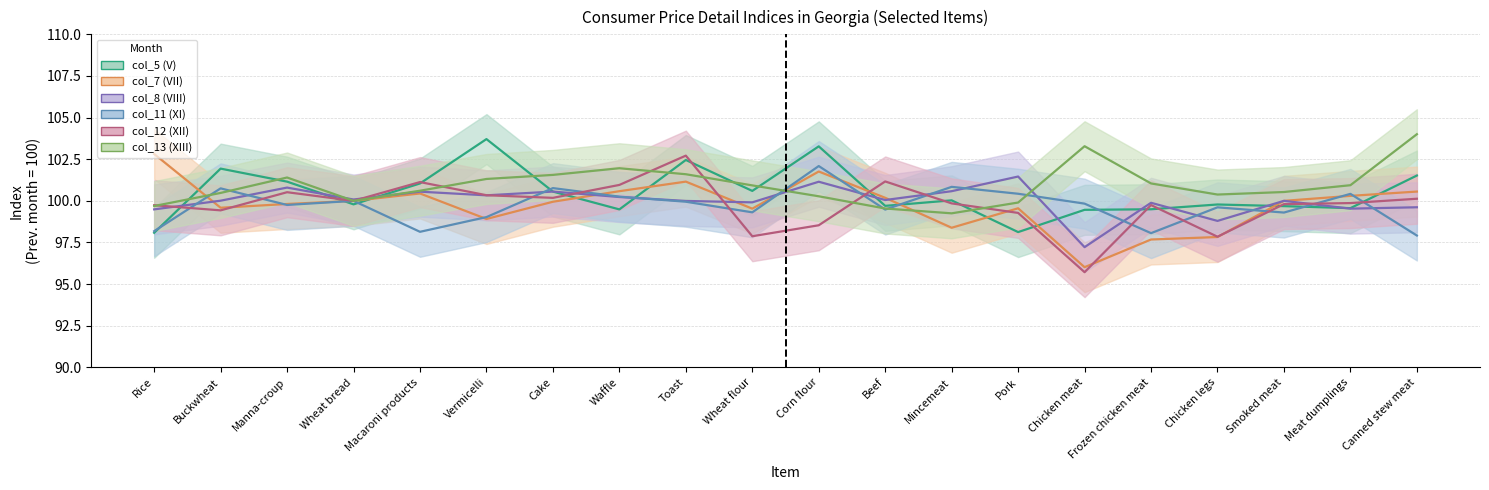

True or false: col_8 (VIII) has more than 0 interior local peaks.

True